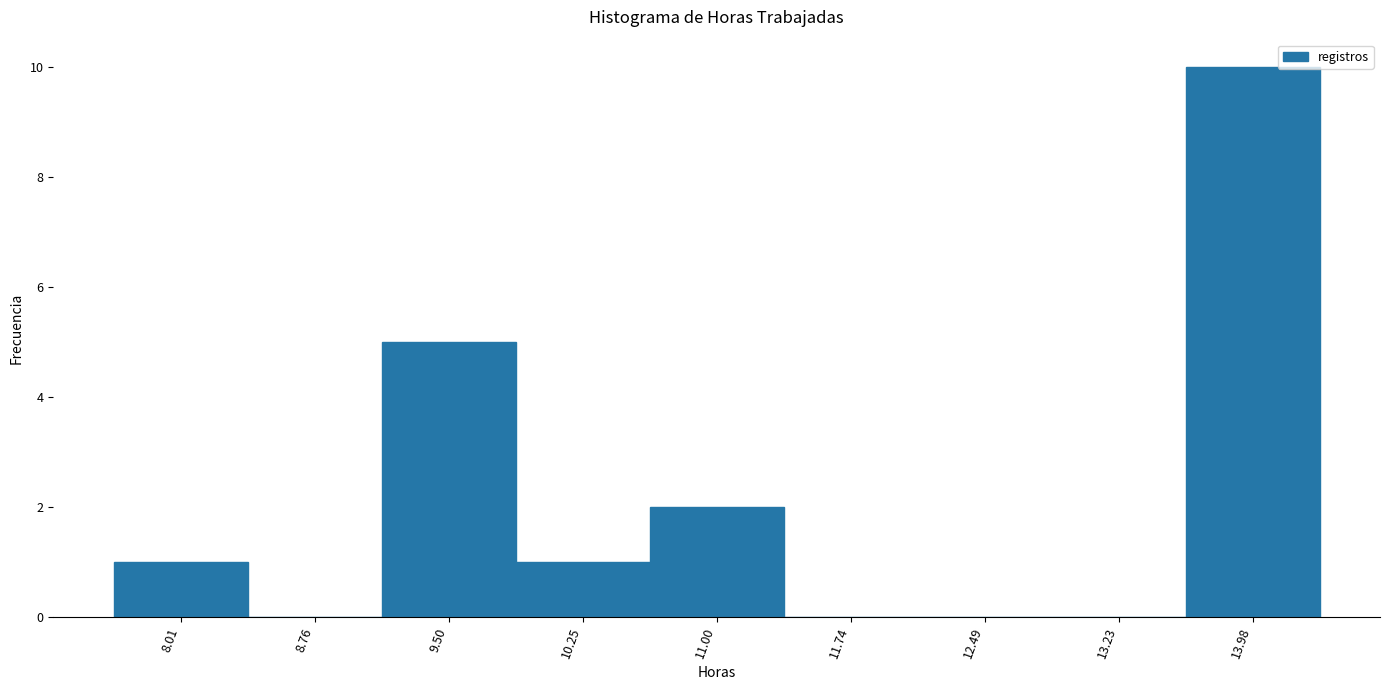

What is the height of the bar covering 7.6 to 8.4 on the x-axis? Neither the bar edges nor the heights are printed on the chart, so give them approximately, as read against the axes.

1